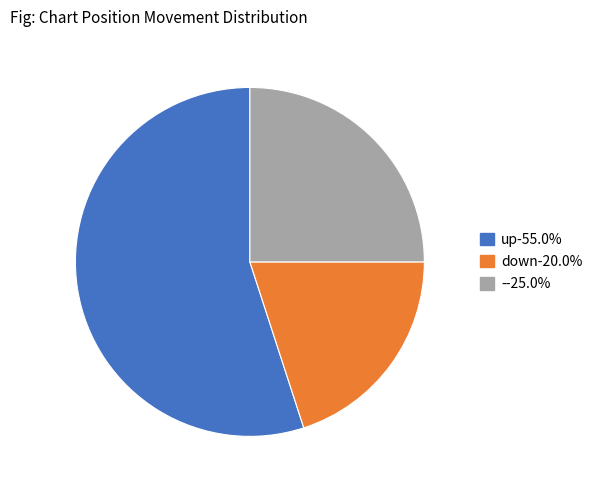

How many slices are in this pie chart?

3